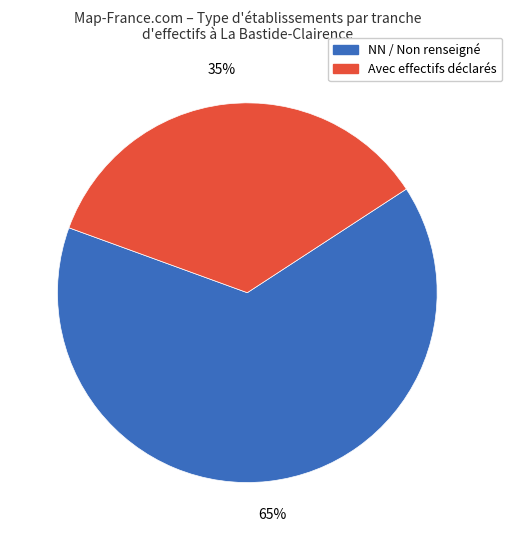

To the nearest percent, what is the average slice percentage?

50%